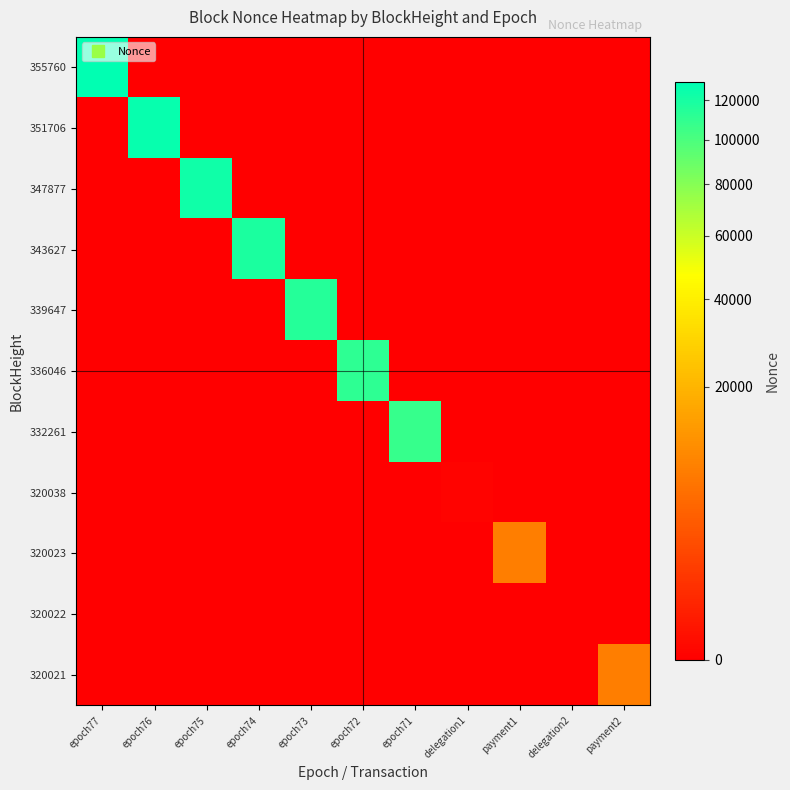

Between epoch73 and payment2, which is larger?

epoch73